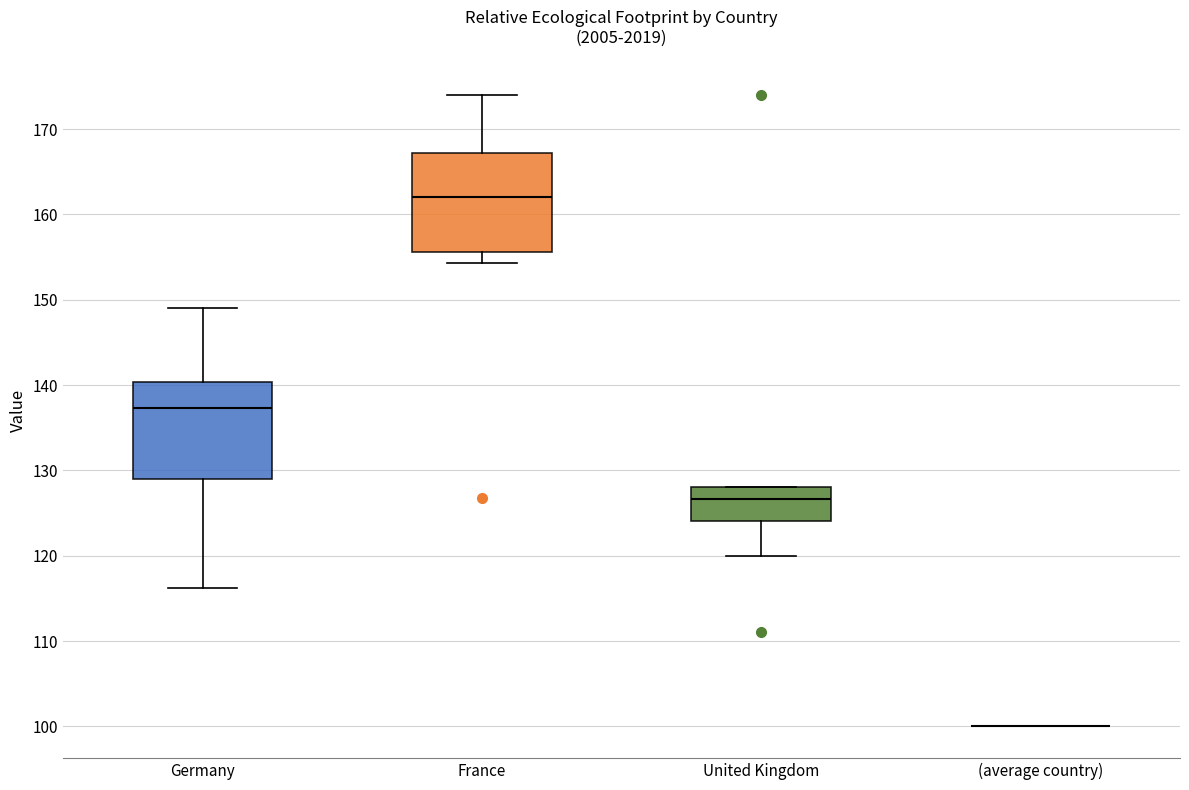

Where is the upper edge of the box for United Kingdom on the y-axis? The values are not printed on the chart, so give them approximately, as read against the axis.

128